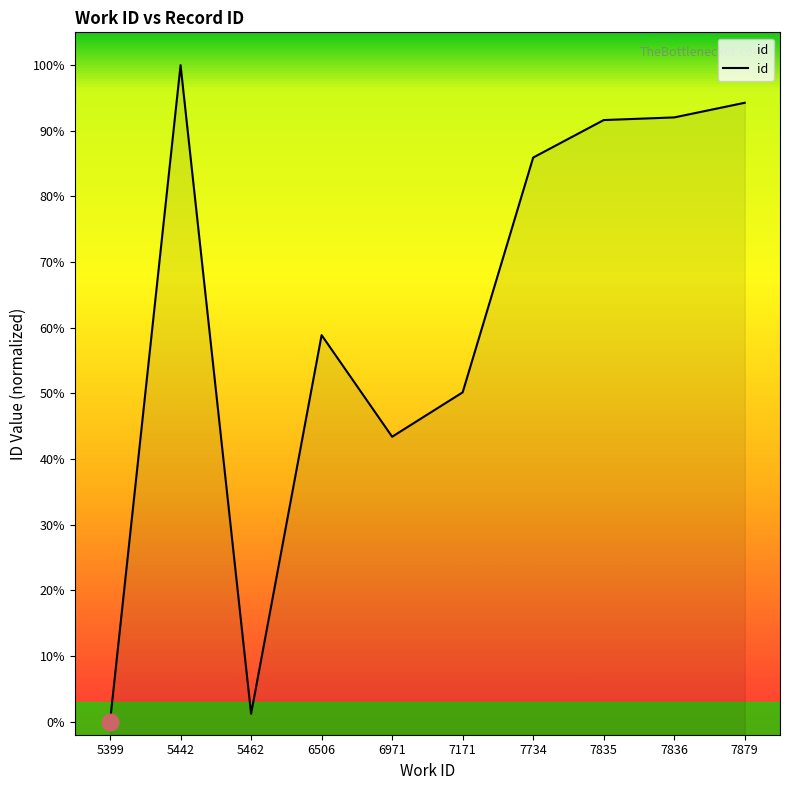

True or false: the data has more than 2 interior local peaks.

False